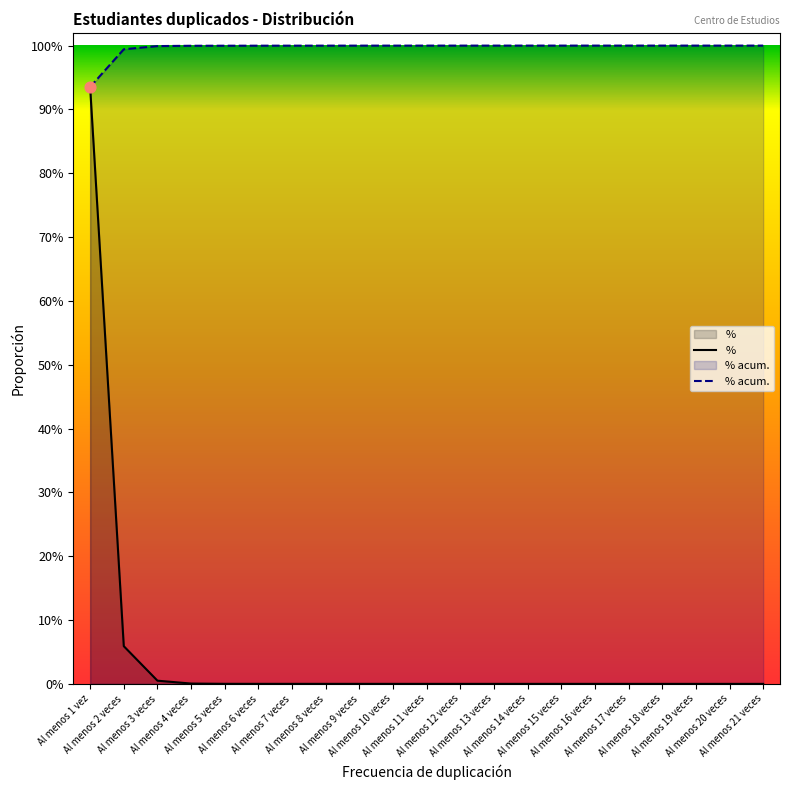

At which category is the sum across all series the highest?

Al menos 1 vez